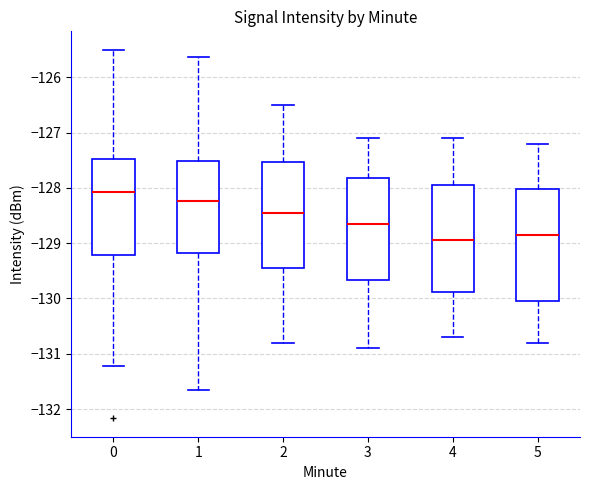

Reading left to right, transcribe this box plot: for each box, give where its median line is, the range the box spans, and where its two whiskers end, as read against the y-axis. The values are not printed on the chart, so give them approximately, as read against the axis.

0: median -128.1, box -129.2 to -127.5, whiskers -131.2 to -125.5
1: median -128.2, box -129.2 to -127.5, whiskers -131.7 to -125.6
2: median -128.4, box -129.4 to -127.5, whiskers -130.8 to -126.5
3: median -128.6, box -129.7 to -127.8, whiskers -130.9 to -127.1
4: median -128.9, box -129.9 to -127.9, whiskers -130.7 to -127.1
5: median -128.8, box -130.0 to -128.0, whiskers -130.8 to -127.2